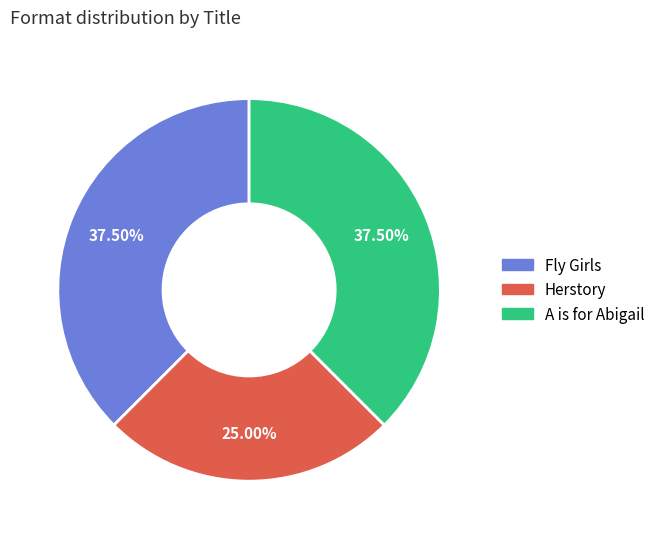

How many slices are in this pie chart?

3